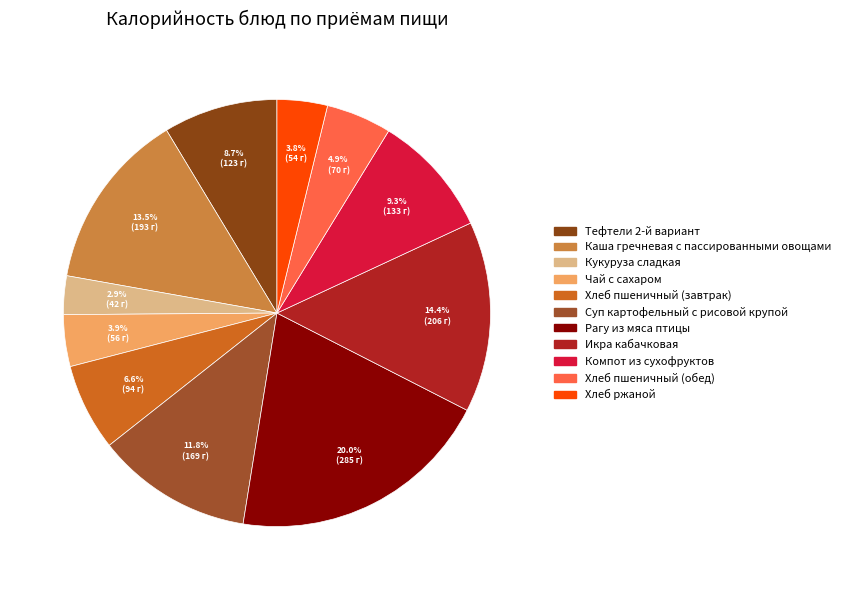

How many segments does this pie chart have?

11